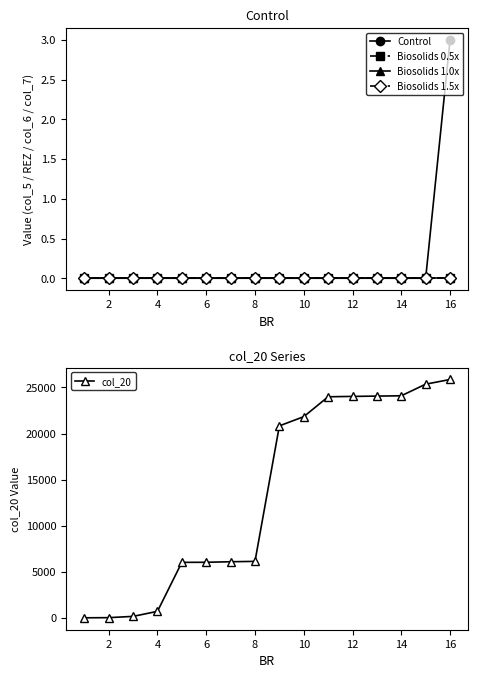

List the series in order of their peak value, lowest first.

Biosolids 0.5x, Biosolids 1.0x, Biosolids 1.5x, Control, col_20